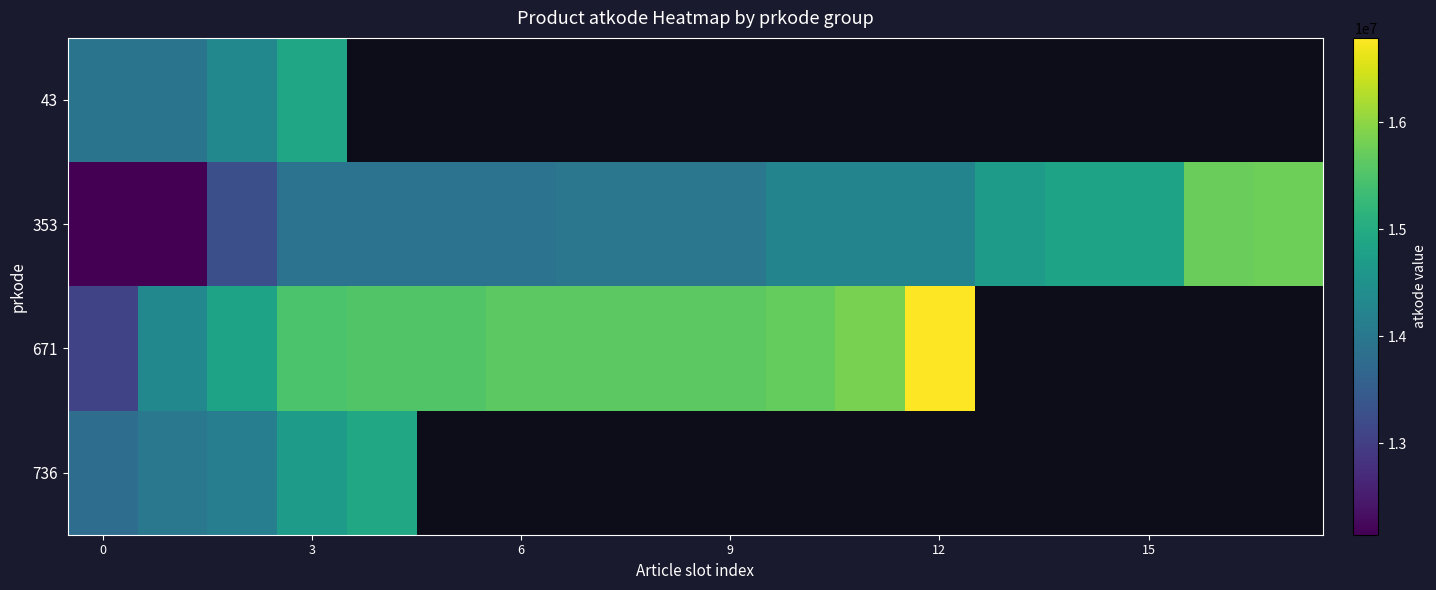

Rank the series by their maximum value, from highest to lowest.

671, 353, 736, 43